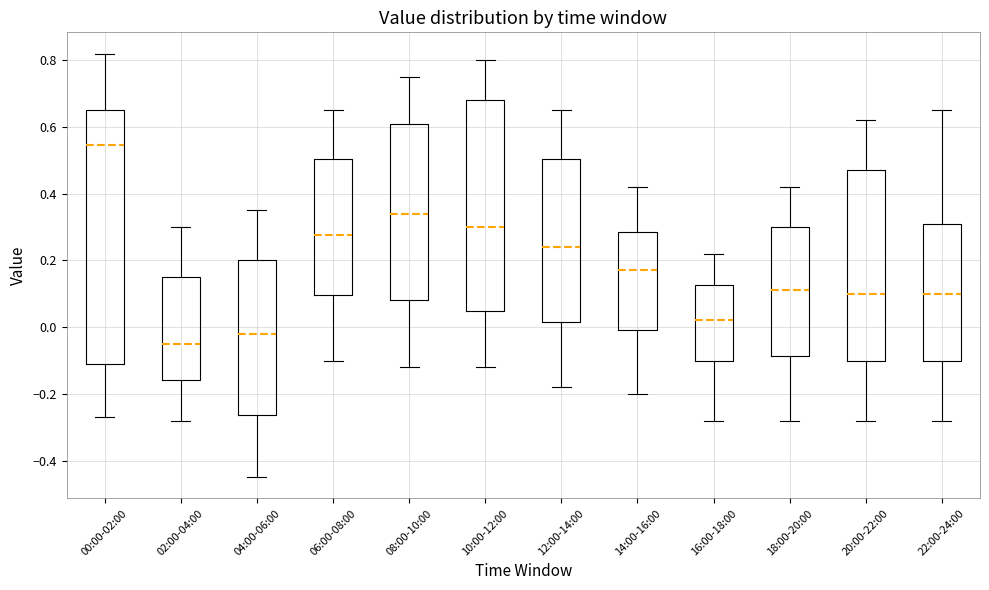

Reading left to right, transcribe this box plot: for each box, give where its median line is, the range the box spans, and where its two whiskers end, as read against the y-axis. The values are not printed on the chart, so give them approximately, as read against the axis.

00:00-02:00: median 0.54, box -0.10 to 0.66, whiskers -0.26 to 0.82
02:00-04:00: median -0.04, box -0.16 to 0.16, whiskers -0.28 to 0.30
04:00-06:00: median -0.02, box -0.26 to 0.20, whiskers -0.44 to 0.36
06:00-08:00: median 0.28, box 0.10 to 0.50, whiskers -0.10 to 0.66
08:00-10:00: median 0.34, box 0.08 to 0.60, whiskers -0.12 to 0.76
10:00-12:00: median 0.30, box 0.04 to 0.68, whiskers -0.12 to 0.80
12:00-14:00: median 0.24, box 0.02 to 0.50, whiskers -0.18 to 0.66
14:00-16:00: median 0.18, box 0.00 to 0.28, whiskers -0.20 to 0.42
16:00-18:00: median 0.02, box -0.10 to 0.12, whiskers -0.28 to 0.22
18:00-20:00: median 0.12, box -0.08 to 0.30, whiskers -0.28 to 0.42
20:00-22:00: median 0.10, box -0.10 to 0.48, whiskers -0.28 to 0.62
22:00-24:00: median 0.10, box -0.10 to 0.32, whiskers -0.28 to 0.66